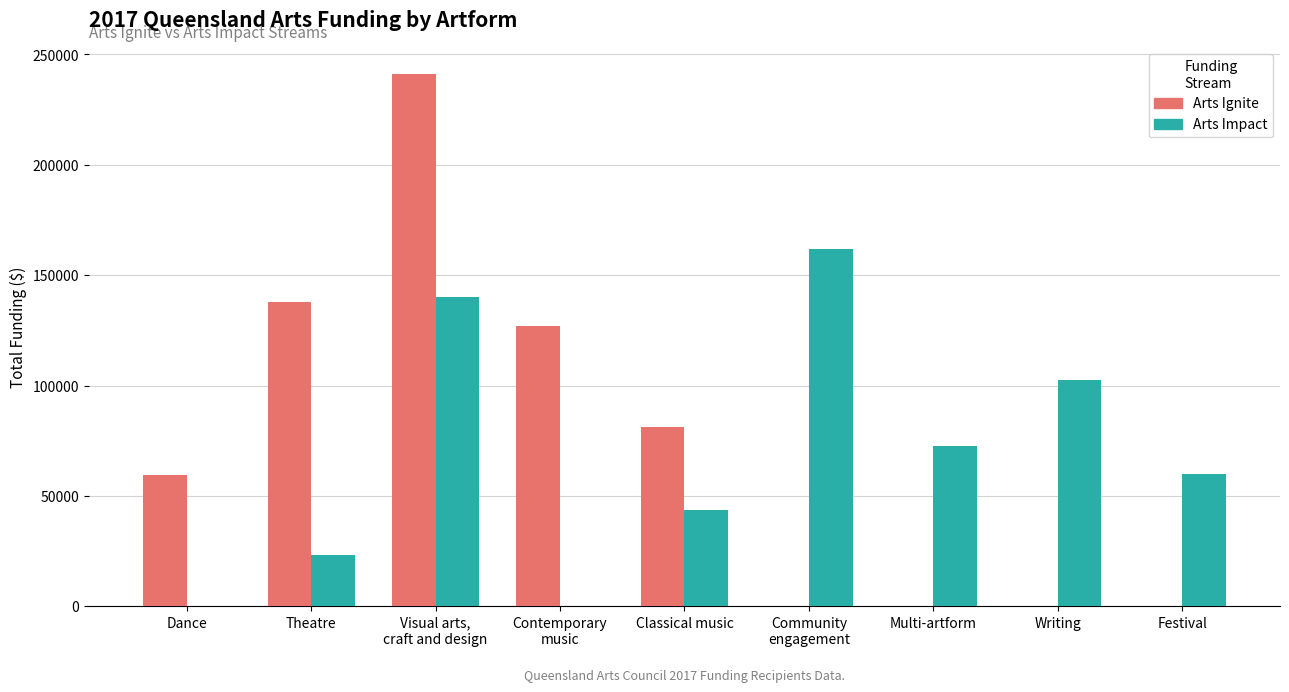

What is the sum of all Arts Impact values?

604229